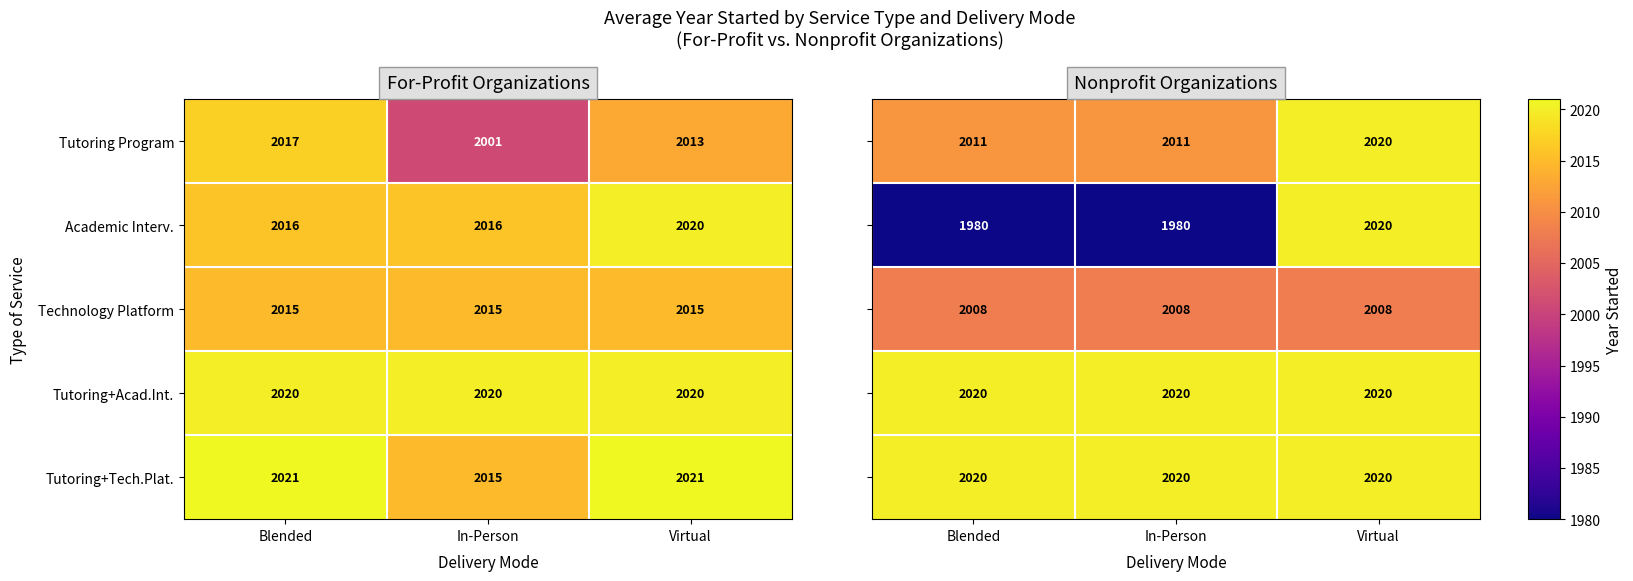

At how many categories does at least one series exceed 1998?

3